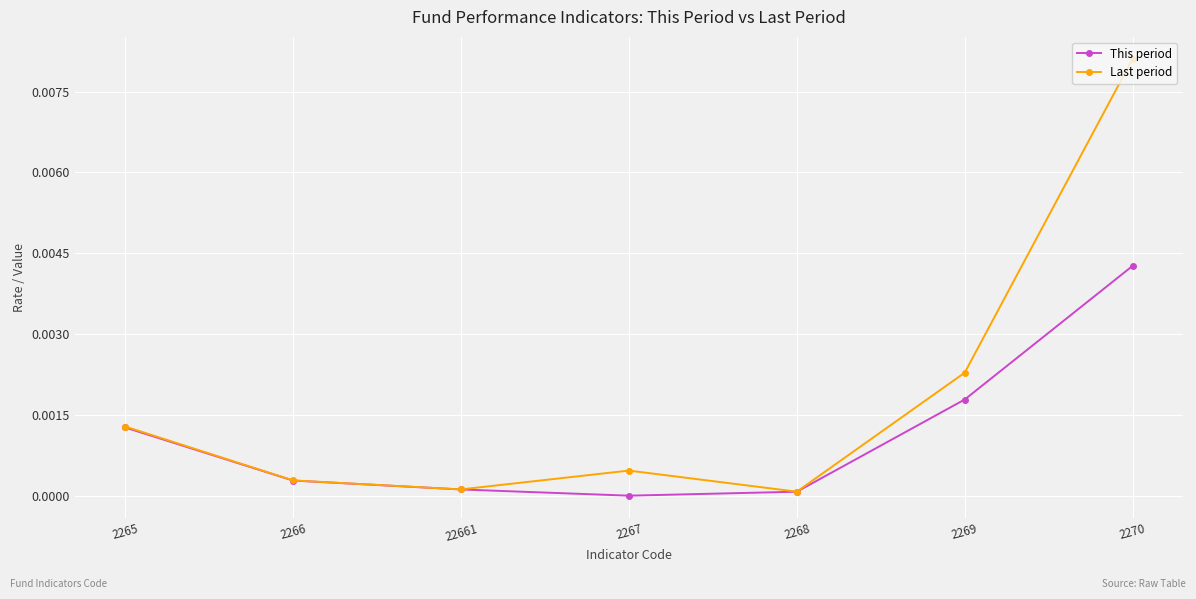

At which category is the sum across all series the highest?

2270